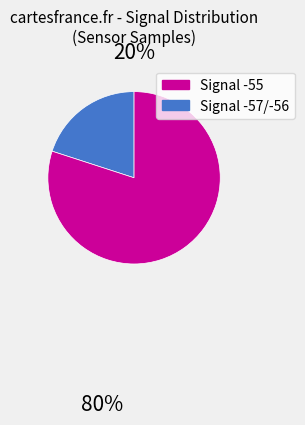

Is there a majority slice in this chart?

Yes